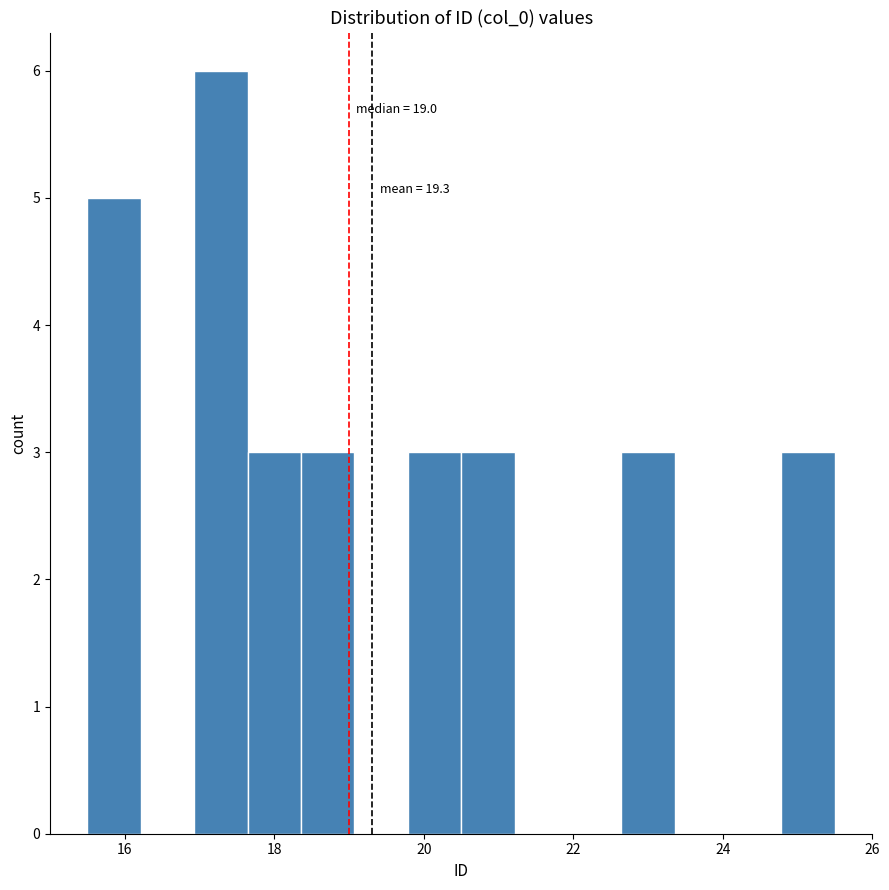

Around what value on the x-axis is the tallest bar? Give the approximate position of its centre, as read against the axis.

17.2